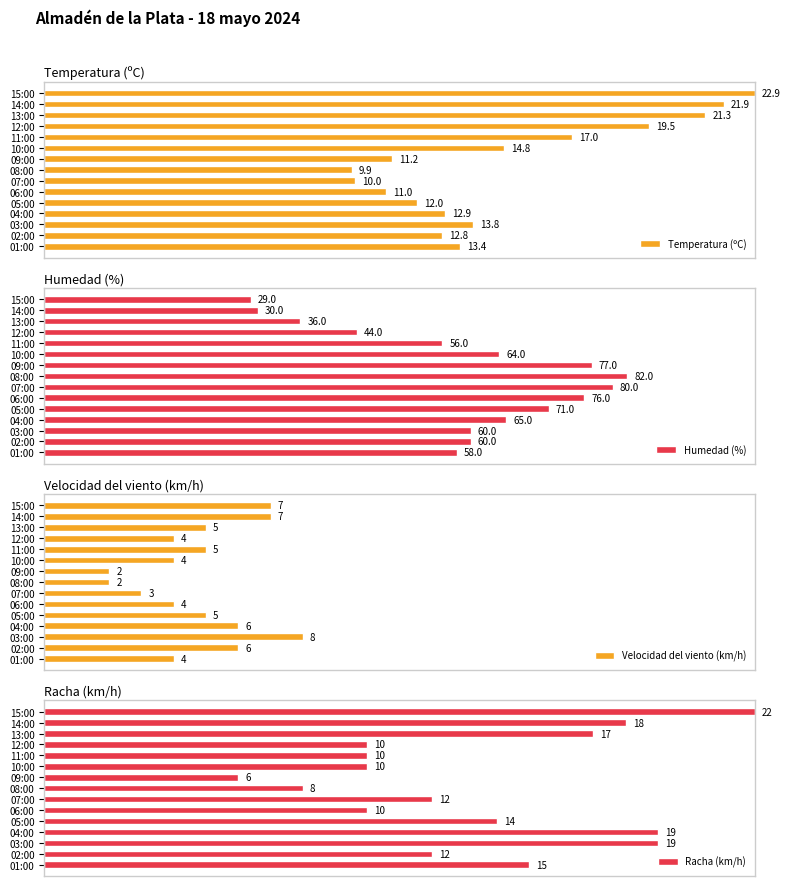

At which label is Humedad (%) closest to 55?

11:00